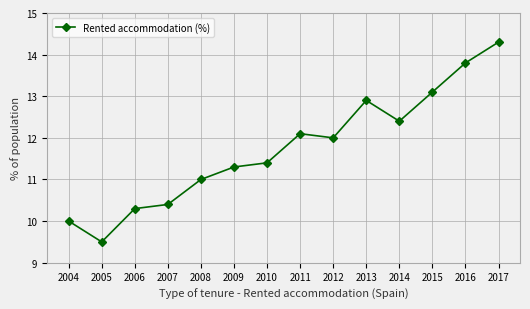

What is the ratio of the value at 2011 to the value at 2009?

1.1